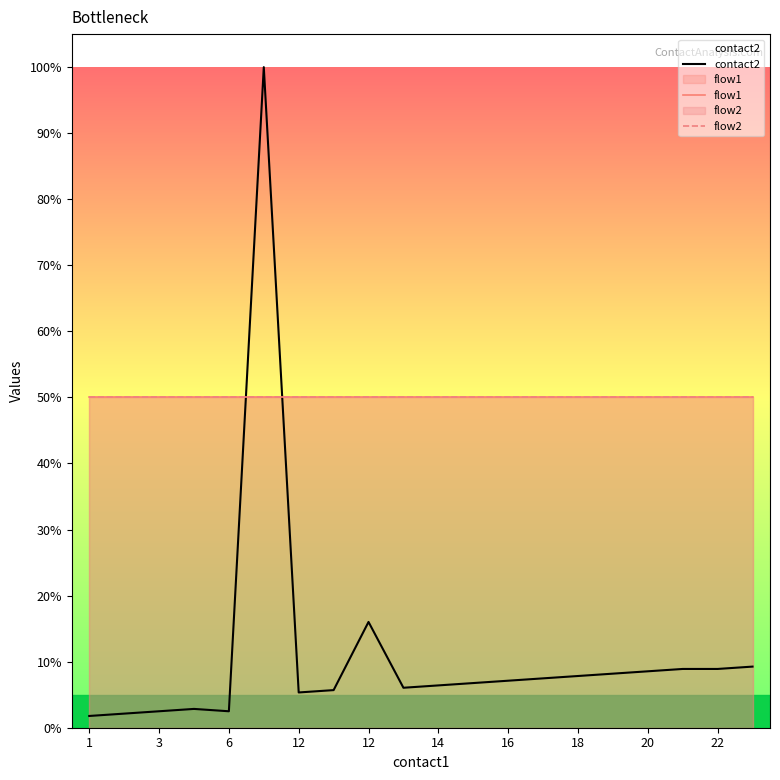

Where is contact2 nearest to the value 0?

1